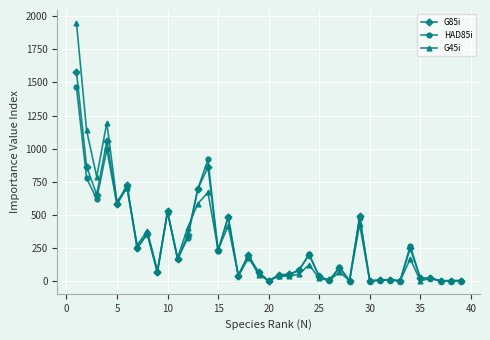

Rank the series by their maximum value, from highest to lowest.

G45i, G85i, HAD85i